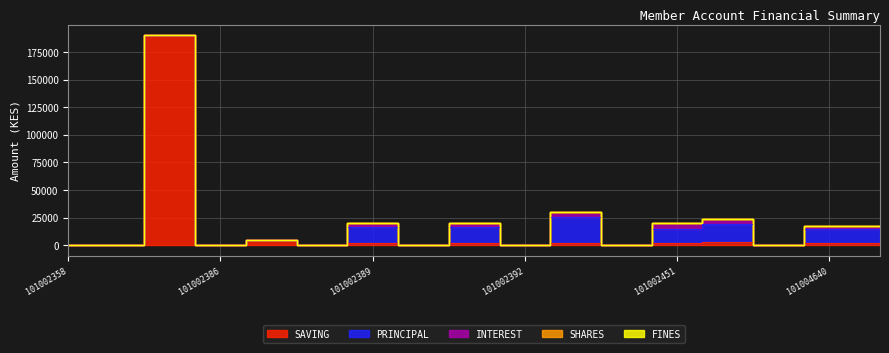

Which category has the lowest value in the FINES series?

101002358